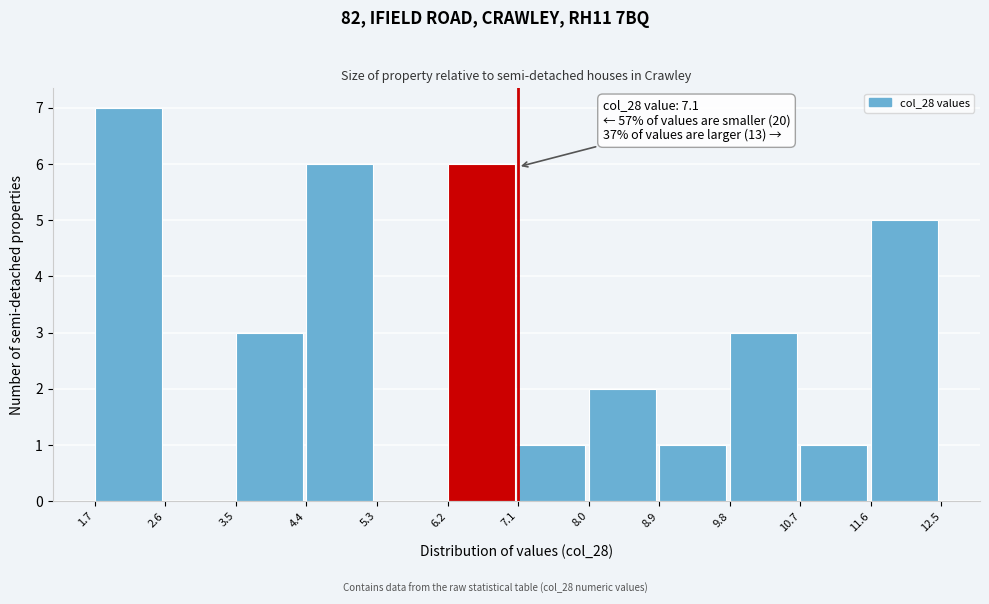

Which range on the x-axis has the tallest bar?

1.7 to 2.6